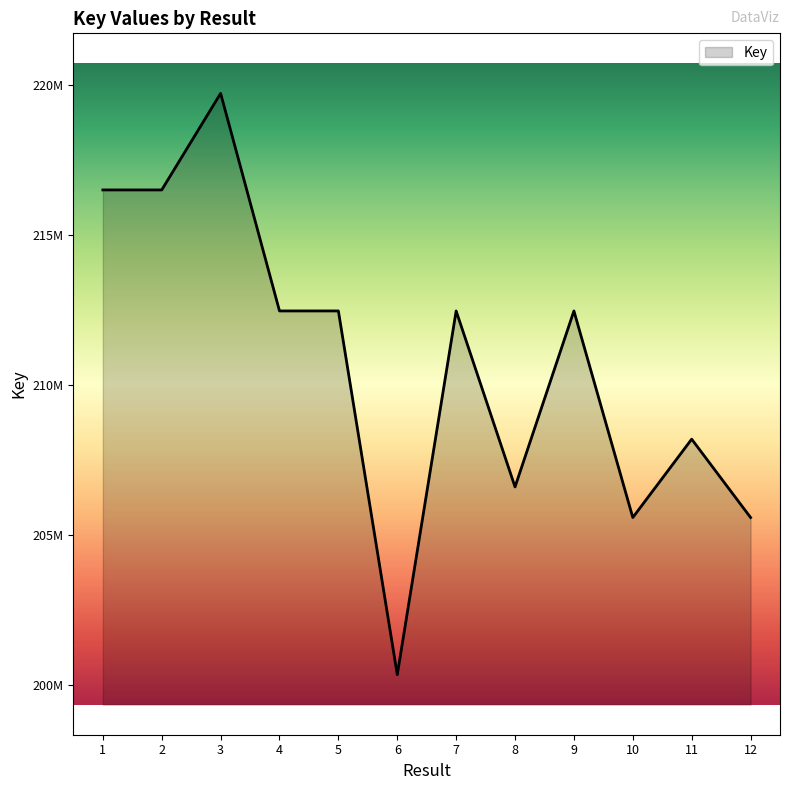

Does the chart have visible grid lines?

No